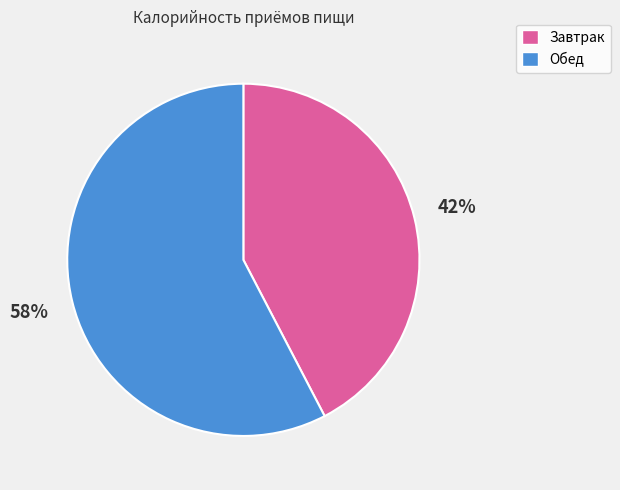

What is the ratio of the value at Завтрак to the value at Обед?

0.7